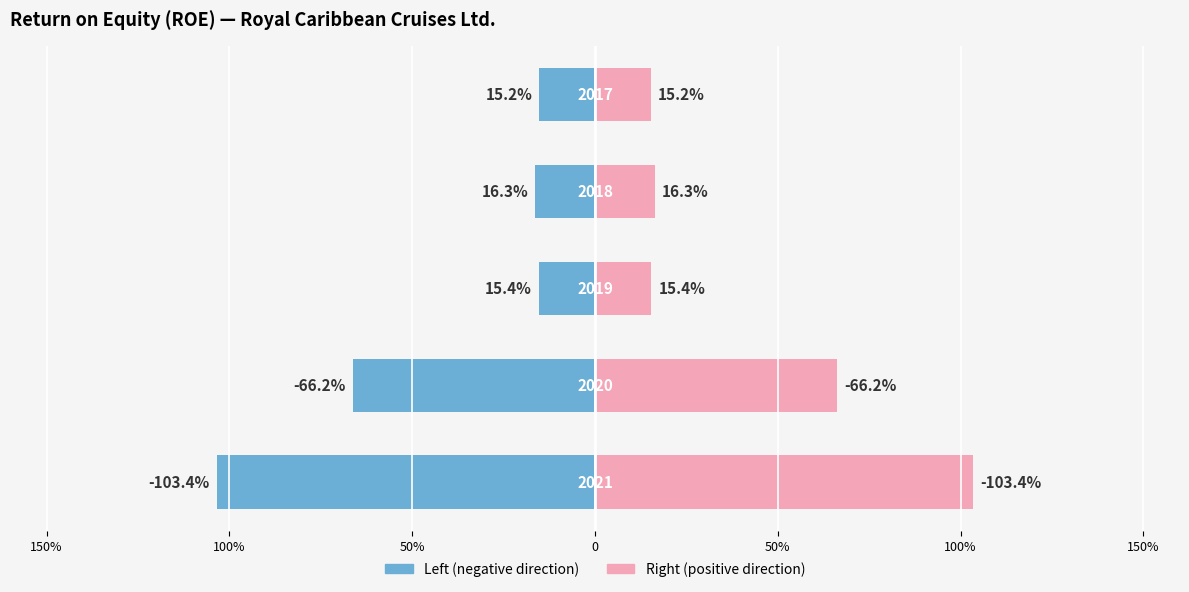

Does the chart contain stacked bars?

No